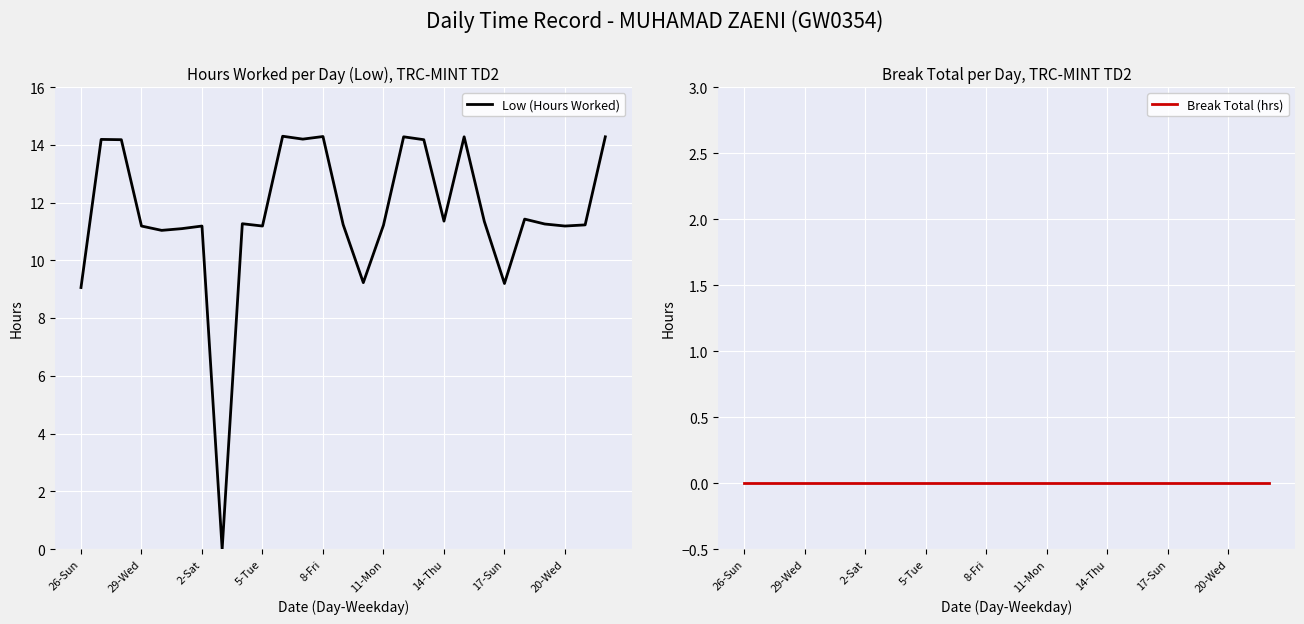

The value of Low (Hours Worked) at 2-Sat is 11.2. True or false?

True